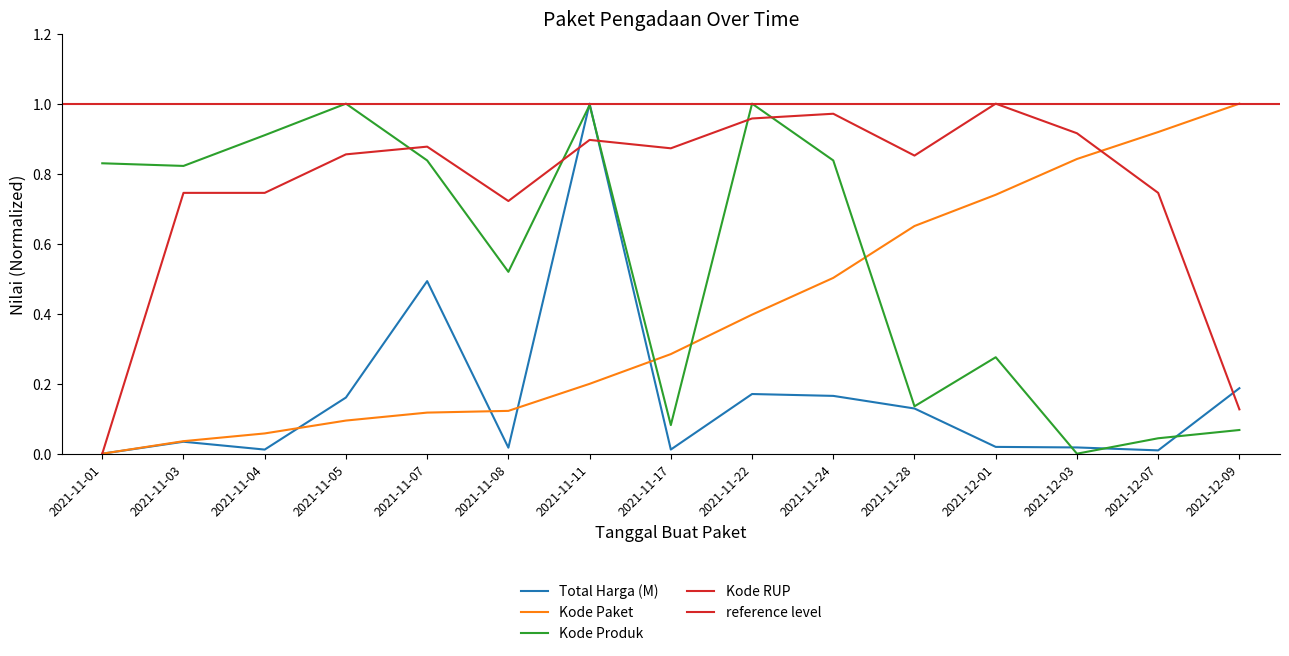

What is the difference between the highest and lowest values at 2021-11-07?

0.8